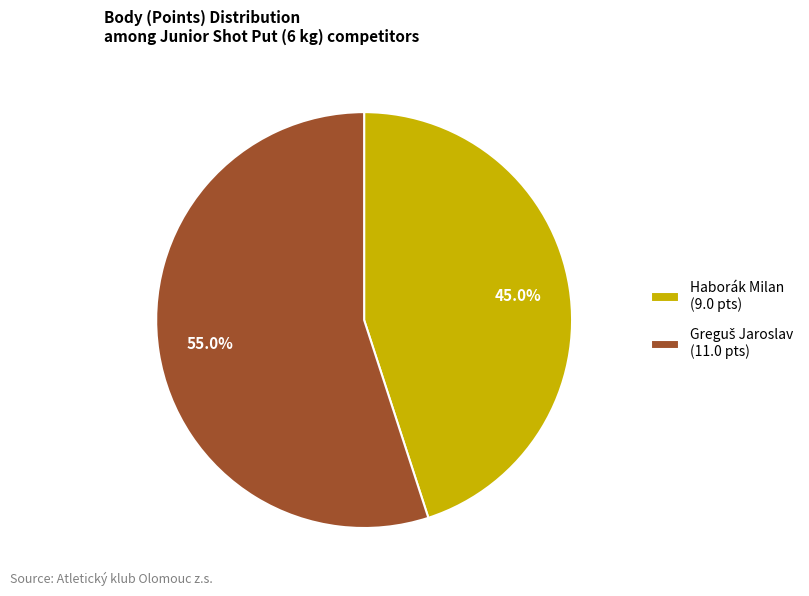

True or false: Haborák Milan accounts for 51% of the total.

False